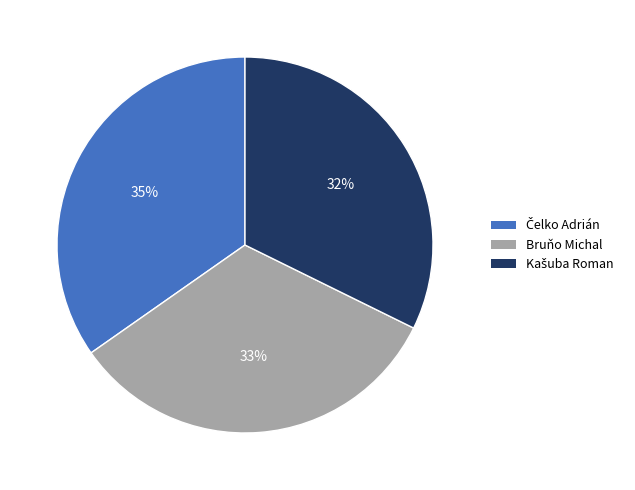

To the nearest percent, what is the average slice percentage?

33%